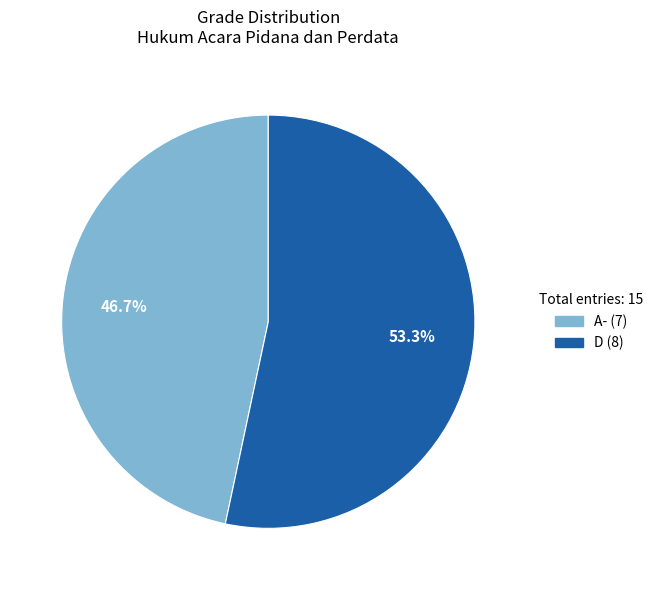

Rank the categories by value from highest to lowest.

D, A-